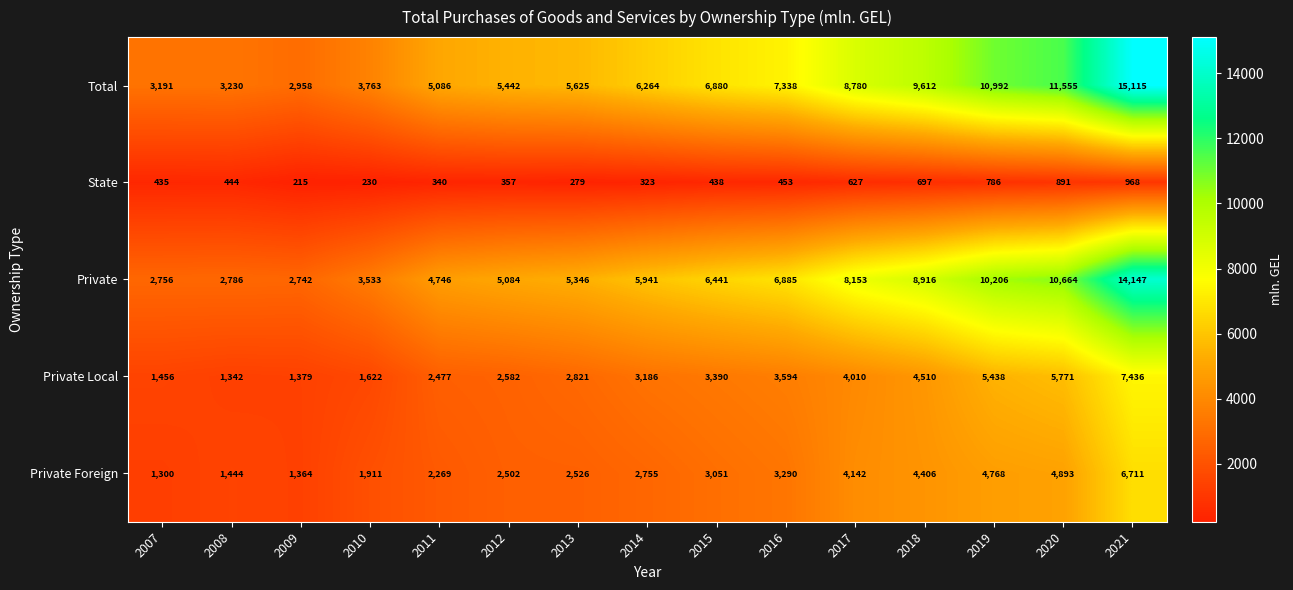

What is the difference between the highest and lowest values at 2020?

10664